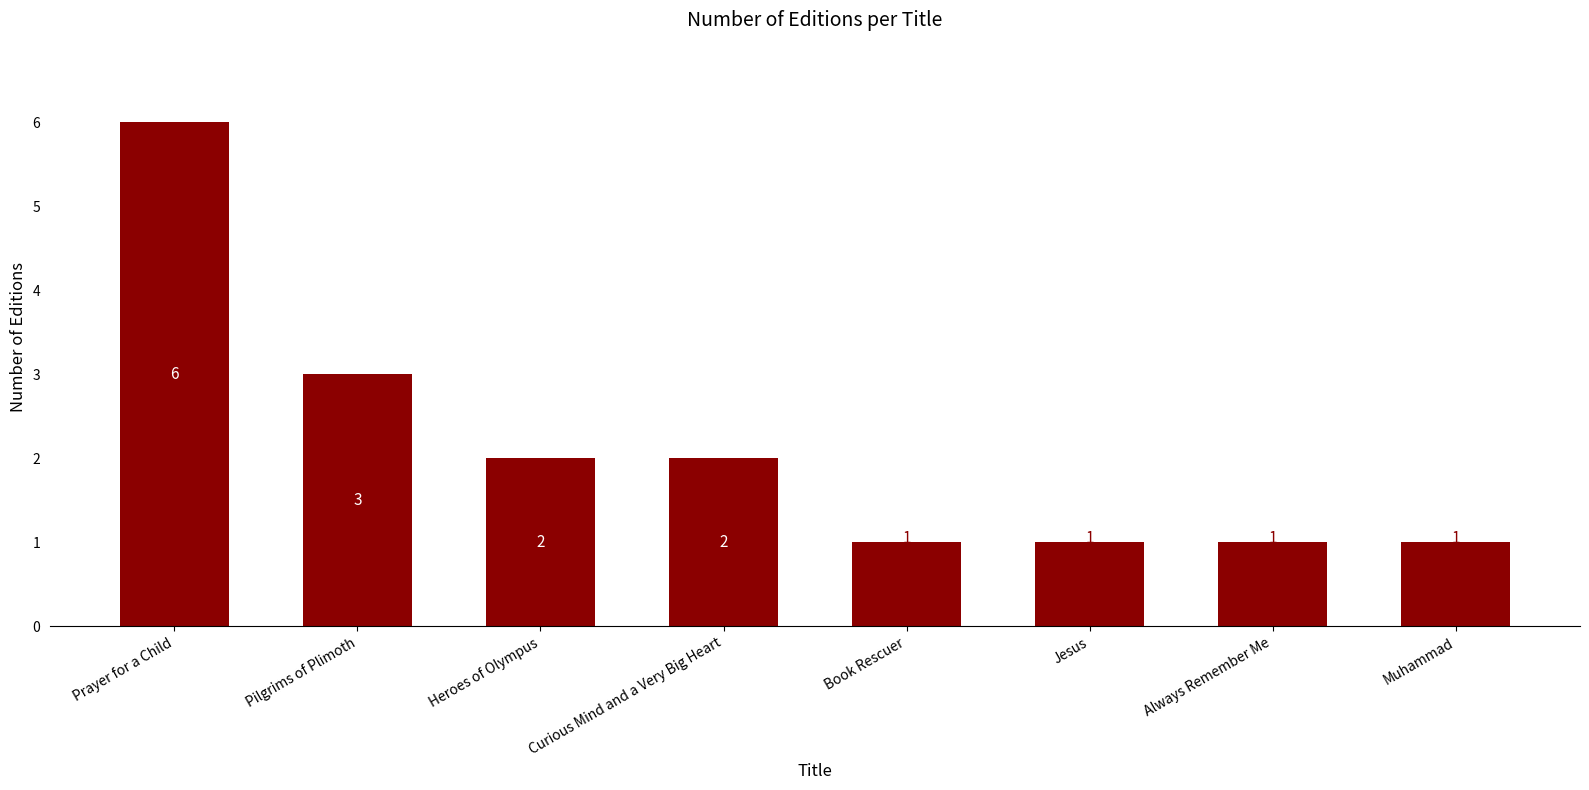

Where is the data nearest to the value 3?

Pilgrims of Plimoth